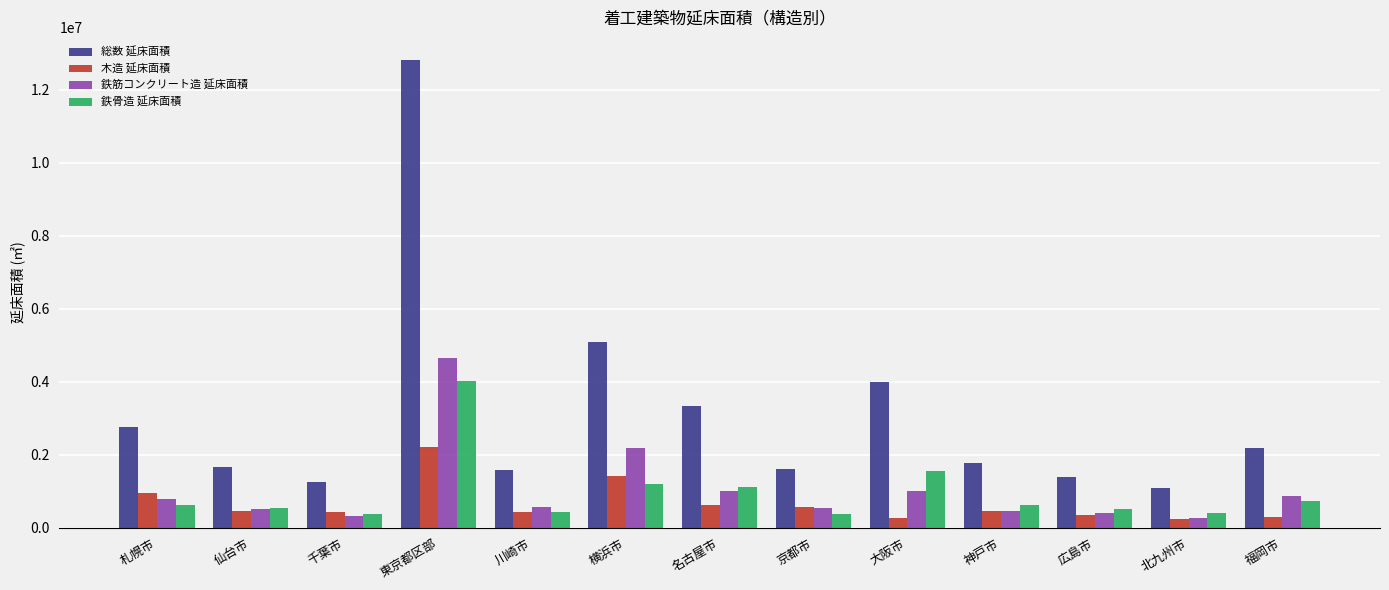

Does the chart contain stacked bars?

No